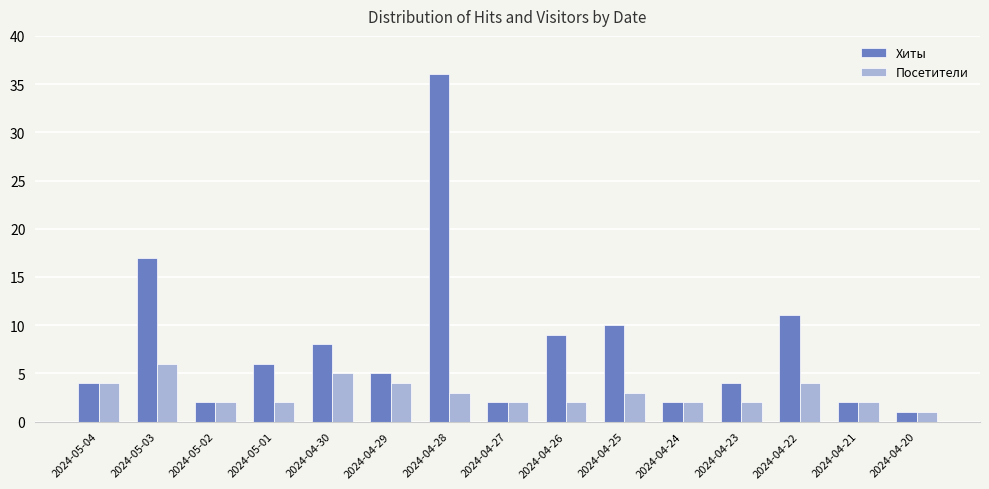

Which series has the largest range (max minus min)?

Хиты